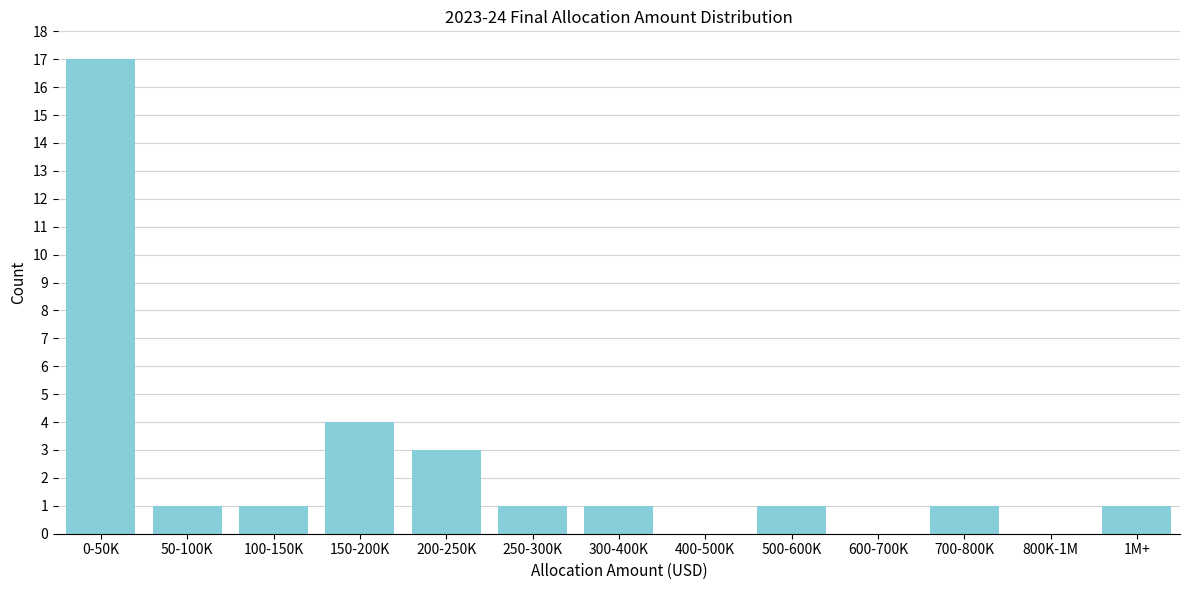

Reading right to left, list all the values displayed in this chart.

1M+=1	800K-1M=0	700-800K=1	600-700K=0	500-600K=1	400-500K=0	300-400K=1	250-300K=1	200-250K=3	150-200K=4	100-150K=1	50-100K=1	0-50K=17